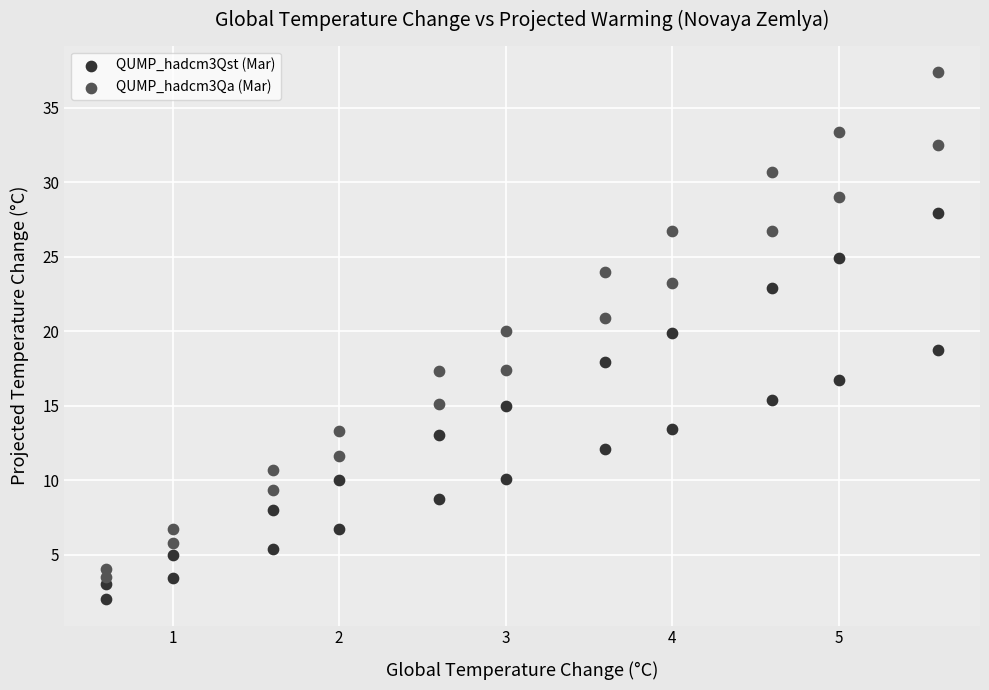

Which series has the widest spread of Y values?

QUMP_hadcm3Qa (Mar)